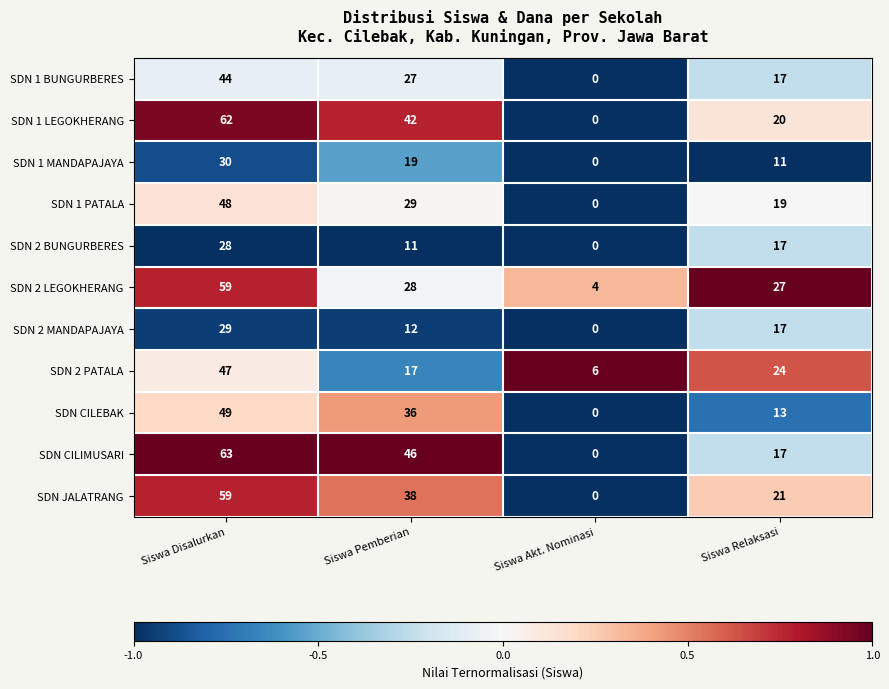

List the labels in order of SDN CILEBAK value, smallest first.

Siswa Akt. Nominasi, Siswa Relaksasi, Siswa Pemberian, Siswa Disalurkan